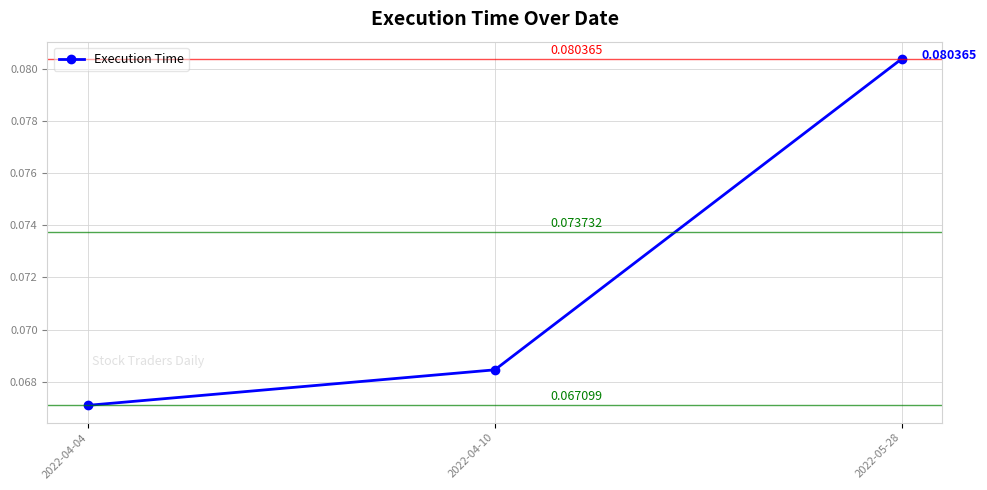

Does the chart display data point markers on the line(s)?

Yes